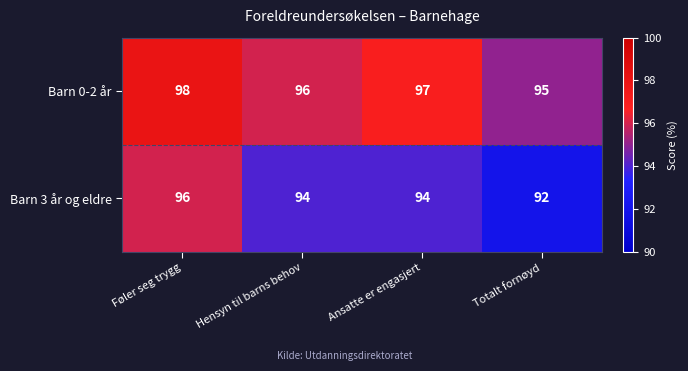

What is the total value across all series at Totalt fornøyd?

187